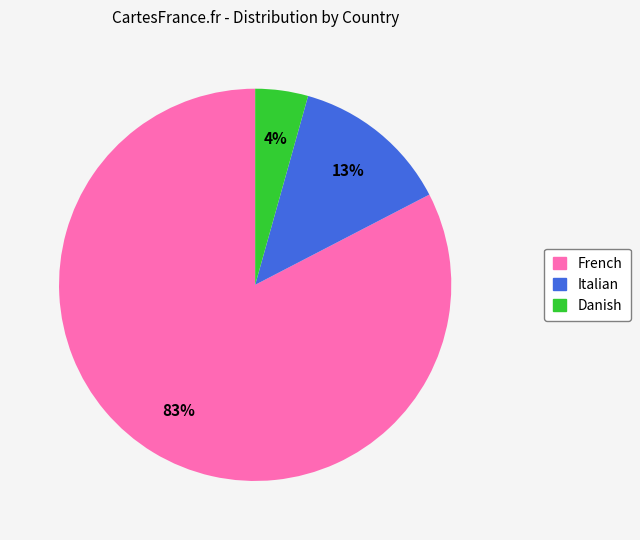

Do Danish and Italian together represent more than half of the pie?

No